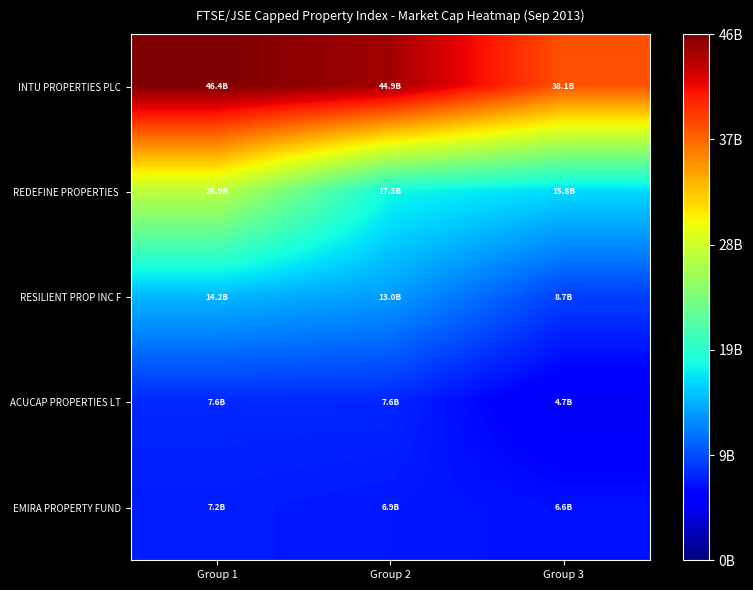

What is the minimum value shown in the chart?

4689113910